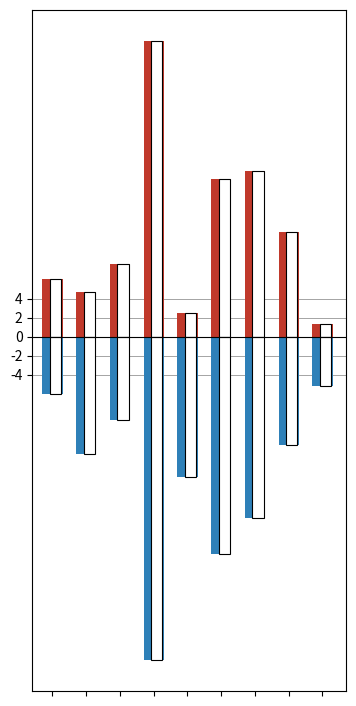

Is the value of Pemberian at 5 greater than the value of Disalurkan at 5?

Yes